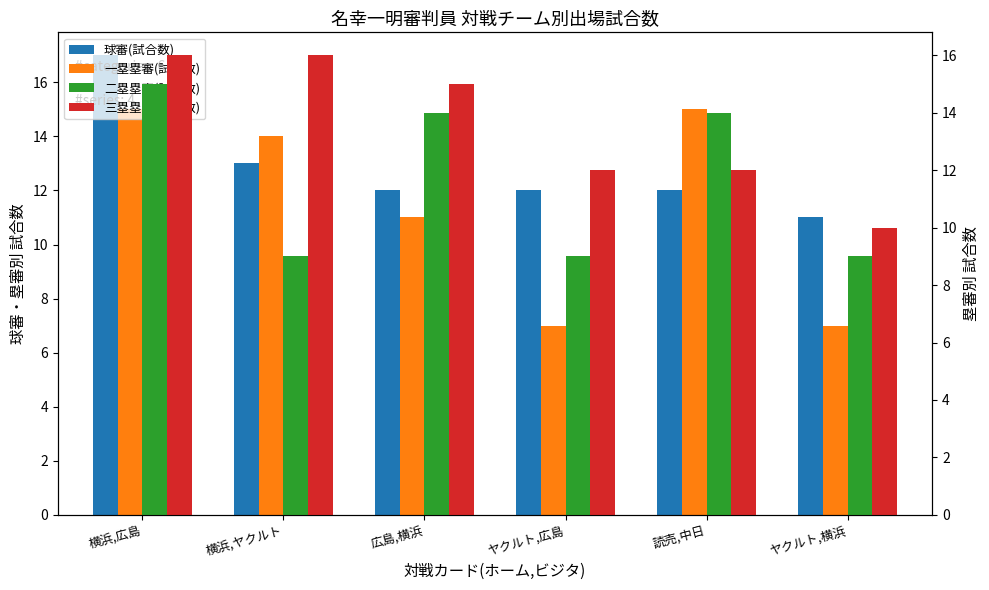

List the labels in order of 二塁塁審(試合数) value, largest first.

横浜,広島, 広島,横浜, 読売,中日, 横浜,ヤクルト, ヤクルト,広島, ヤクルト,横浜